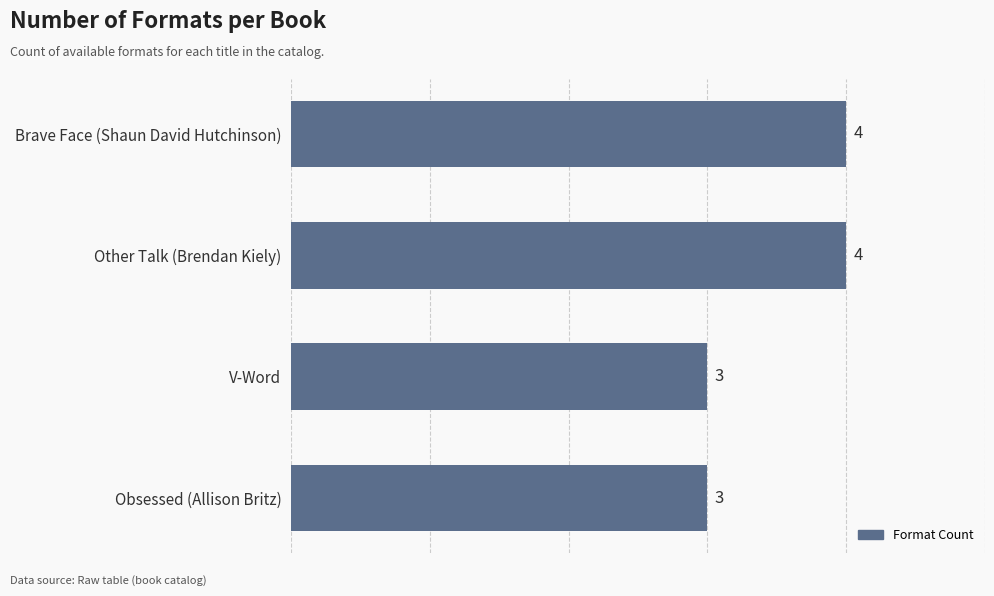

How many bars are there in total?

4